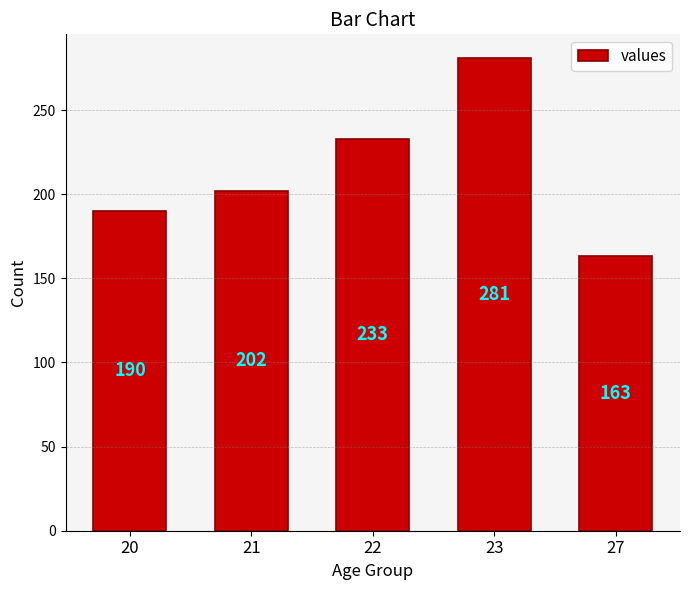

Which label corresponds to the smallest value in the chart?

27